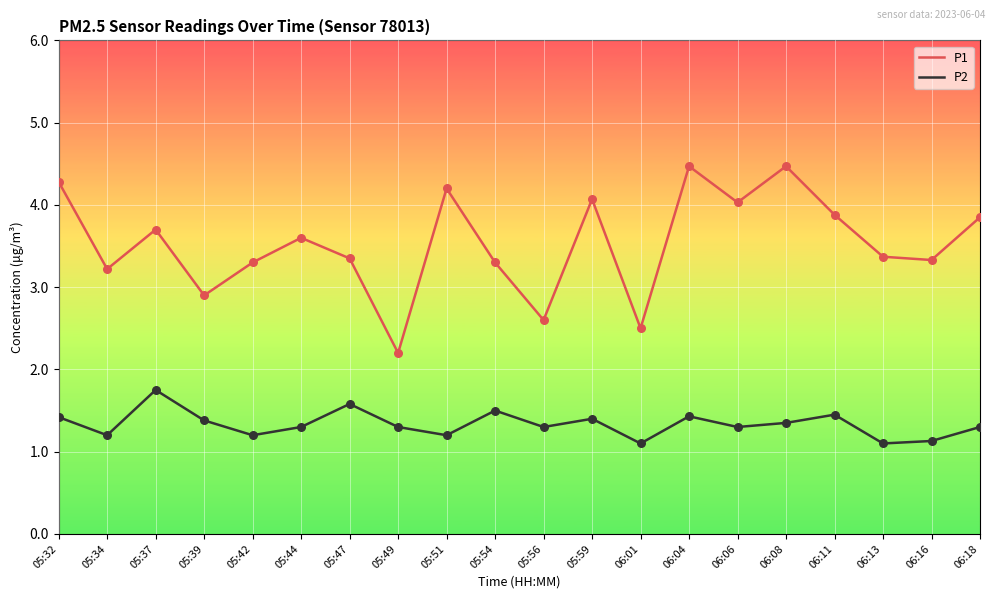

Which series has the largest range (max minus min)?

P1